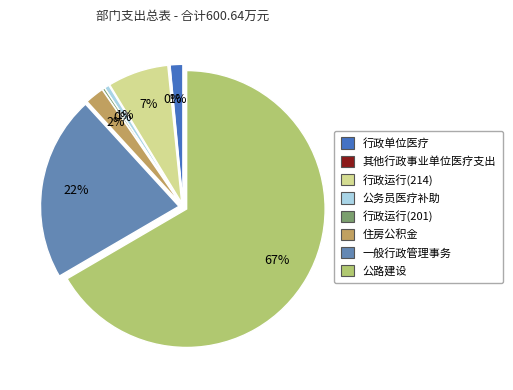

To the nearest percent, what percentage of the pie is 行政单位医疗?

1%